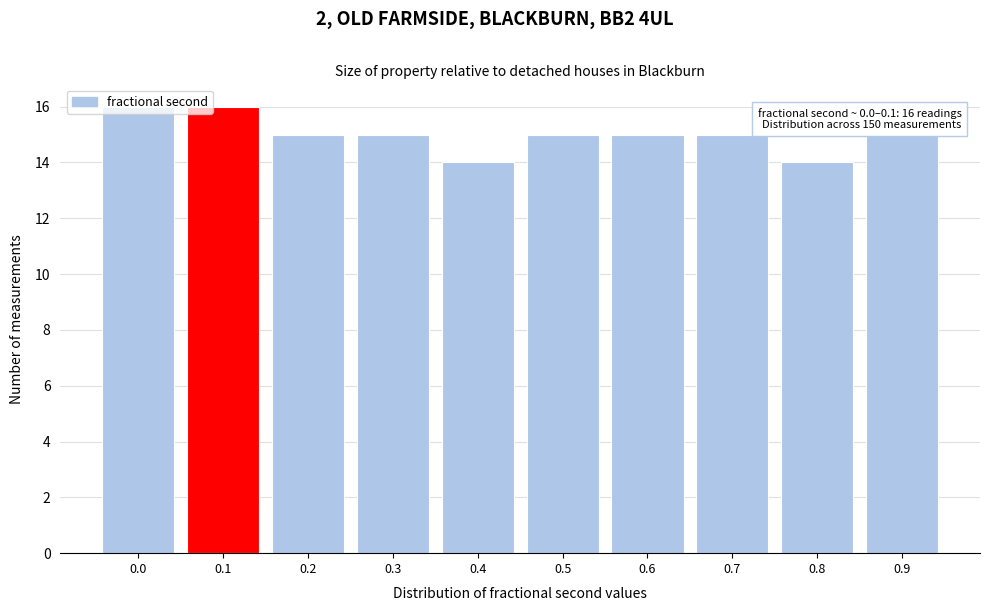

What is the greatest value displayed?

16